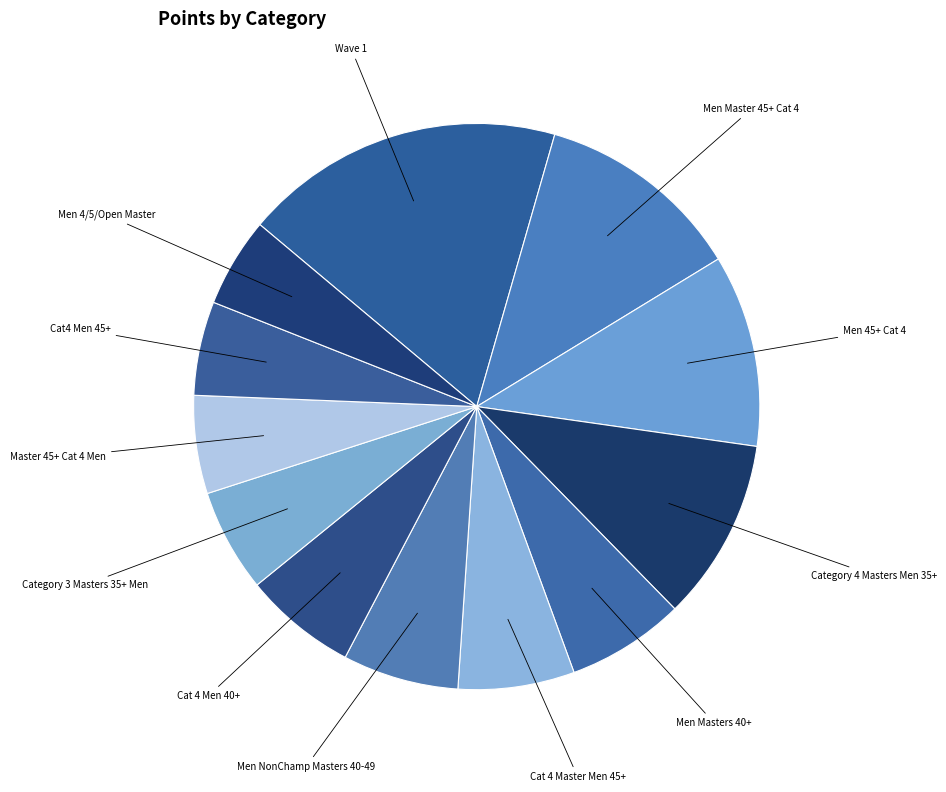

Count the number of slices in the pie.

12